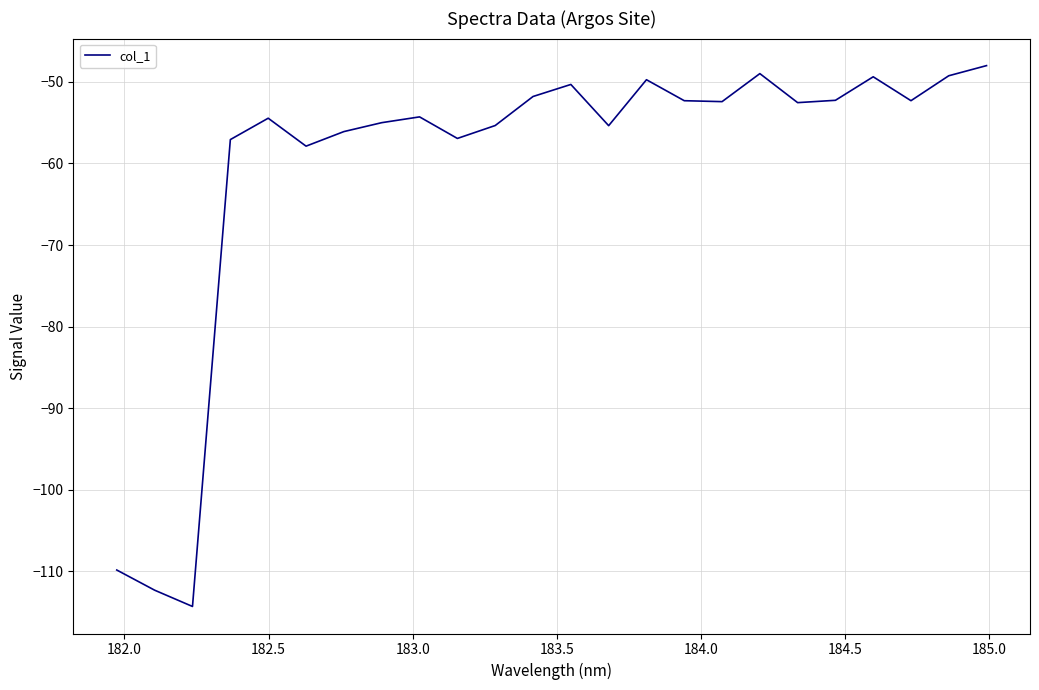

What is the difference between the maximum and minimum values?

66.3